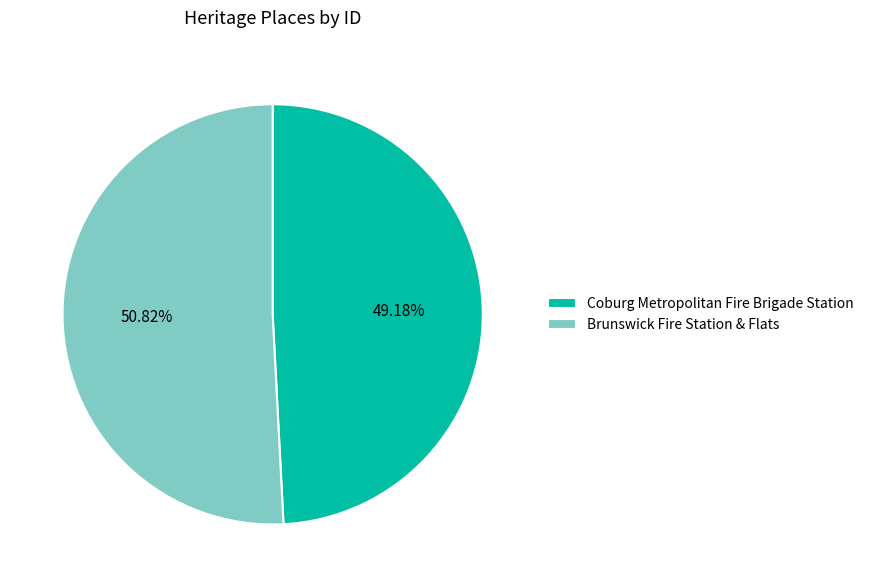

To the nearest percent, what percentage of the pie is Coburg Metropolitan Fire Brigade Station?

49%